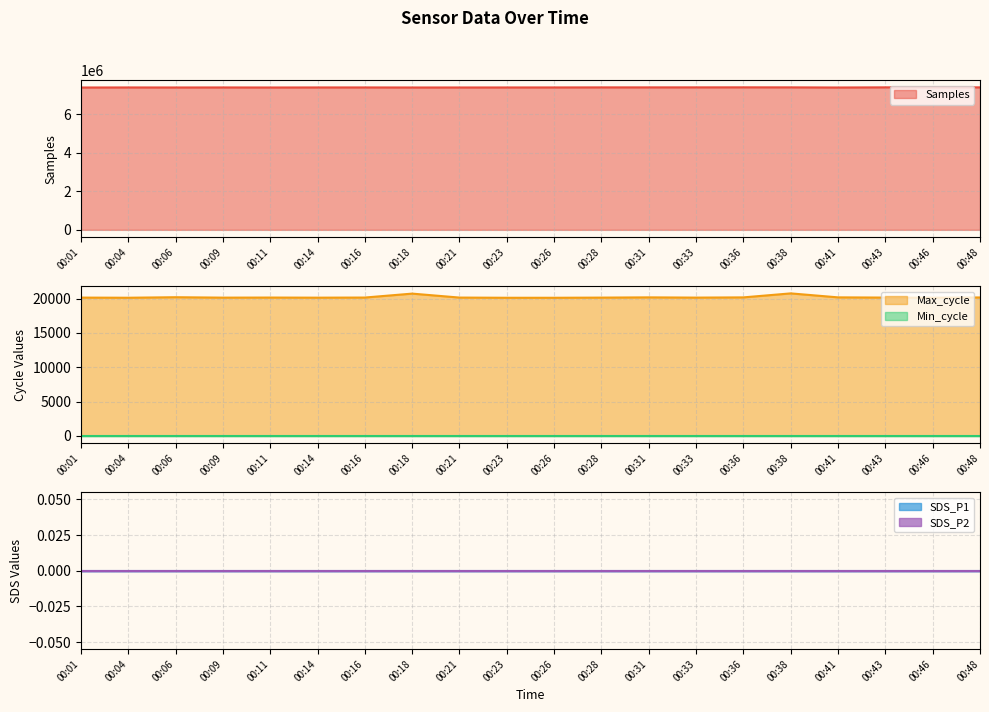

At which label is Min_cycle closest to 19?

00:01